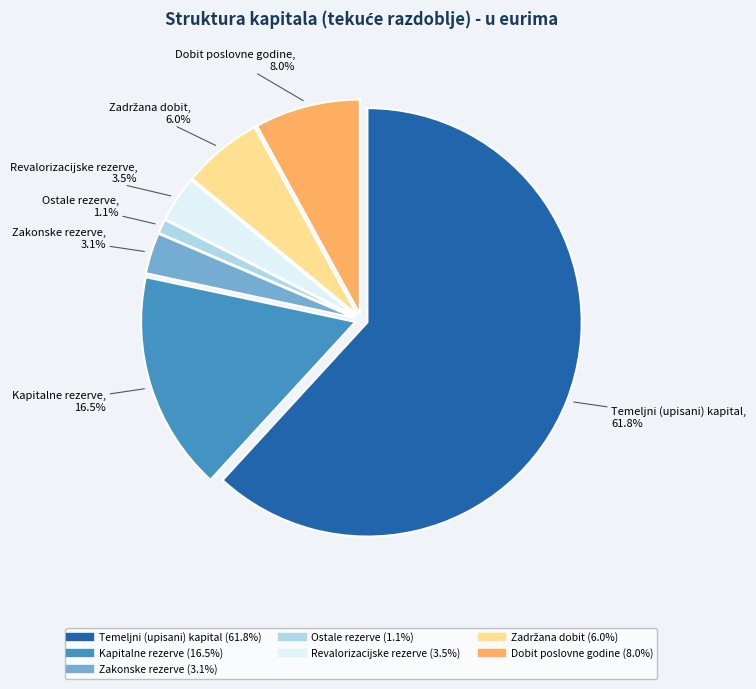

Count the number of slices in the pie.

7